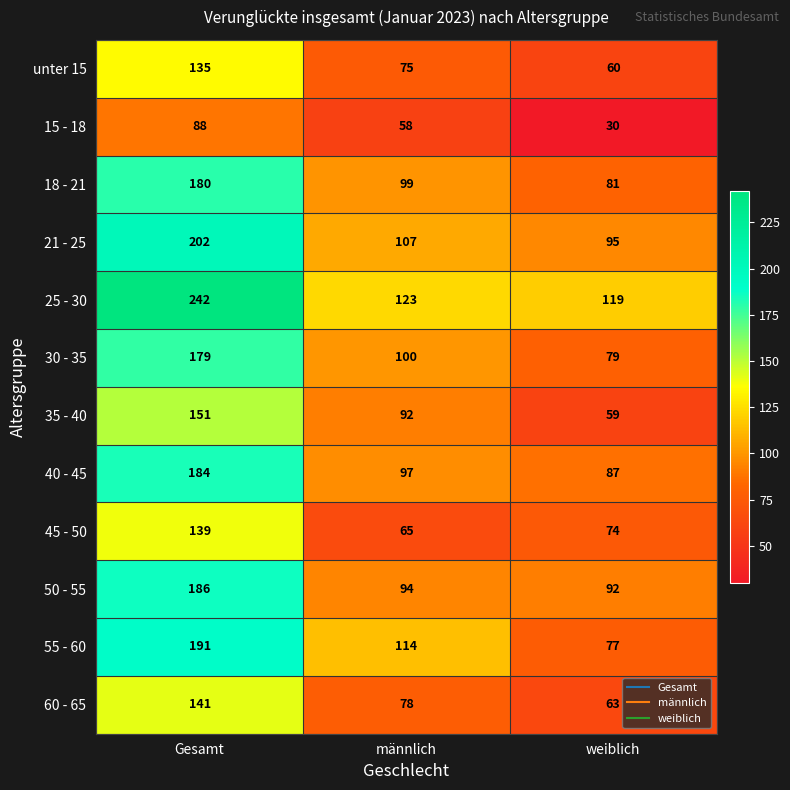

Where does the 45 - 50 series first go above 74?

Gesamt